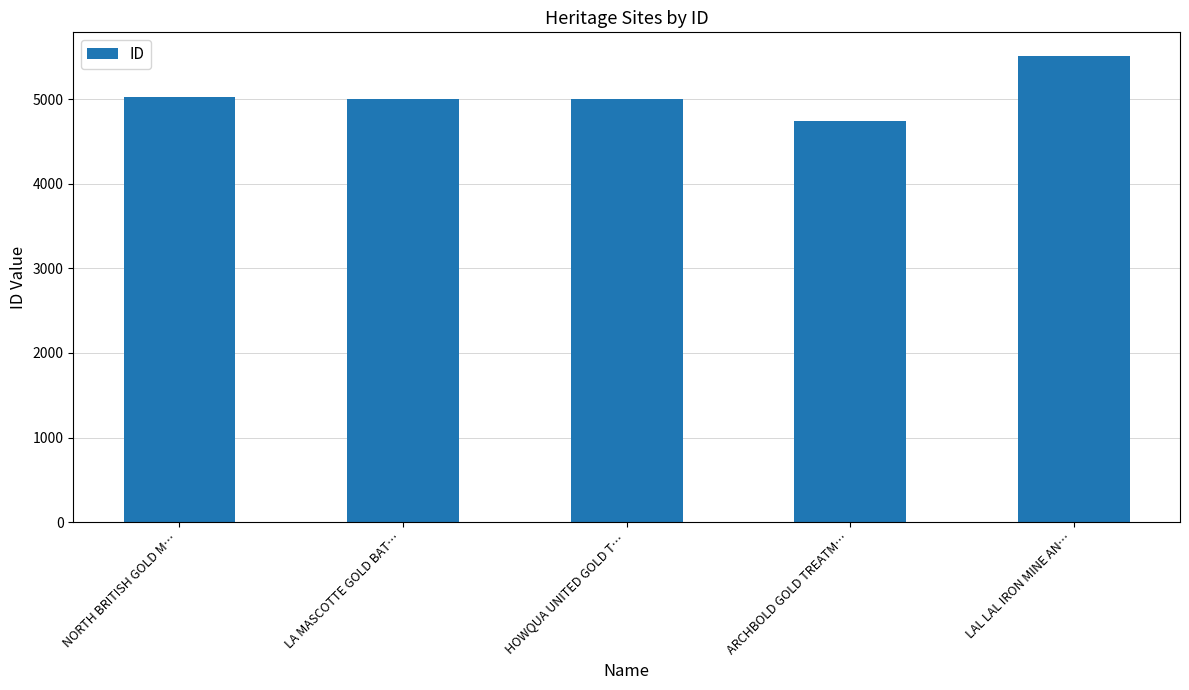

Which label corresponds to the smallest value in the chart?

ARCHBOLD GOLD TREATM…